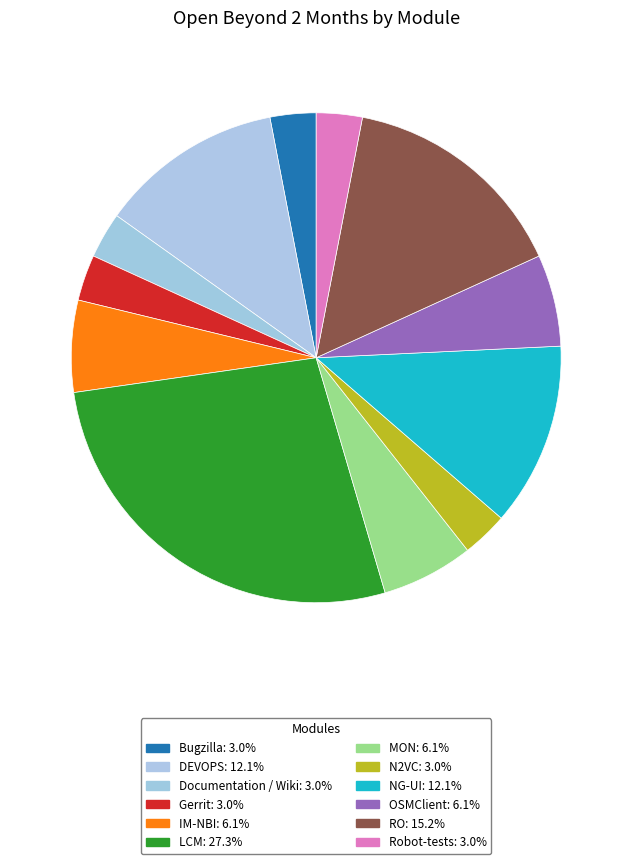

How many segments does this pie chart have?

12